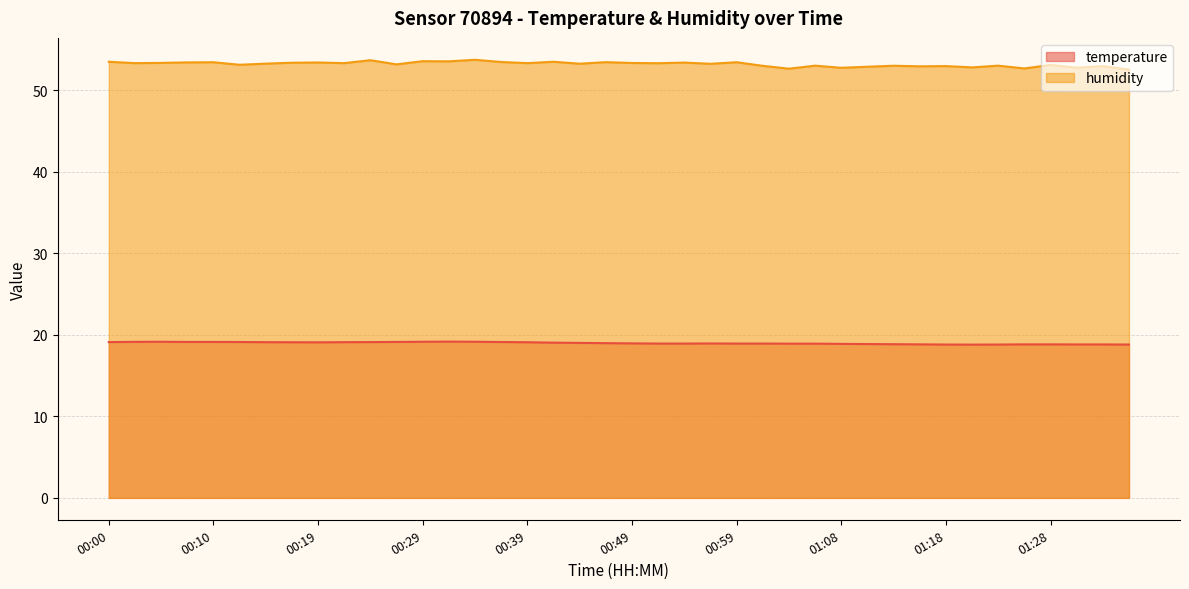

What is the total value across all series at 00:56?

72.2